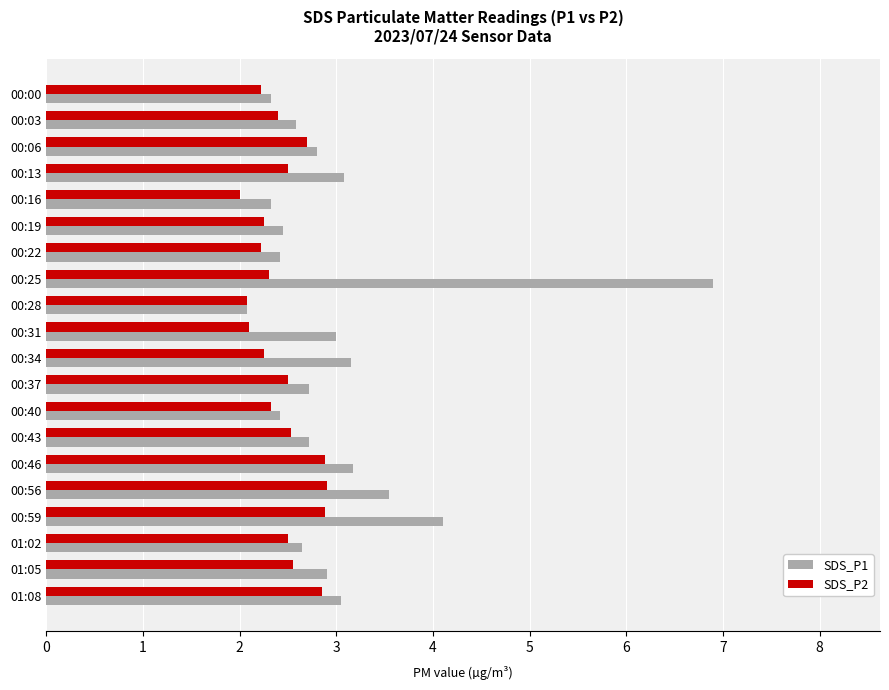

What is the sum of all SDS_P1 values?

60.4